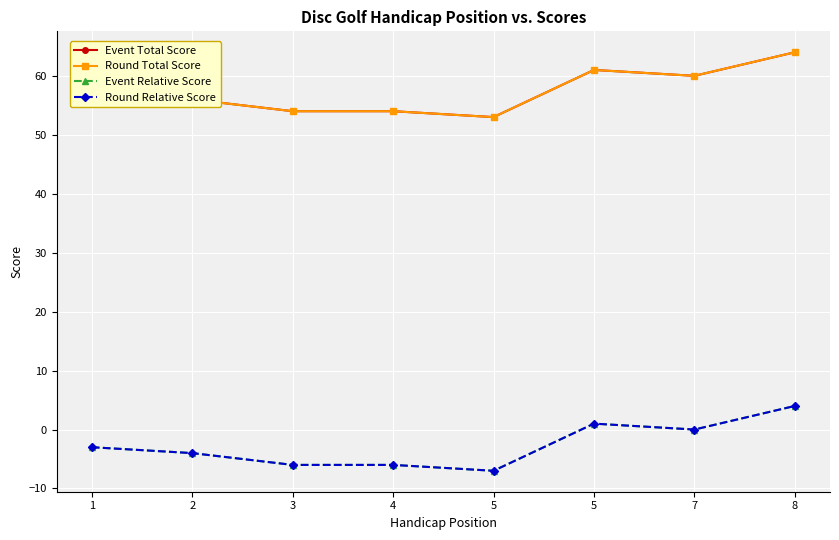

Reading left to right, what are all the values shown in this chart?

Event Total Score: 57	56	54	54	53	61	60	64
Round Total Score: 57	56	54	54	53	61	60	64
Event Relative Score: -3	-4	-6	-6	-7	1	0	4
Round Relative Score: -3	-4	-6	-6	-7	1	0	4